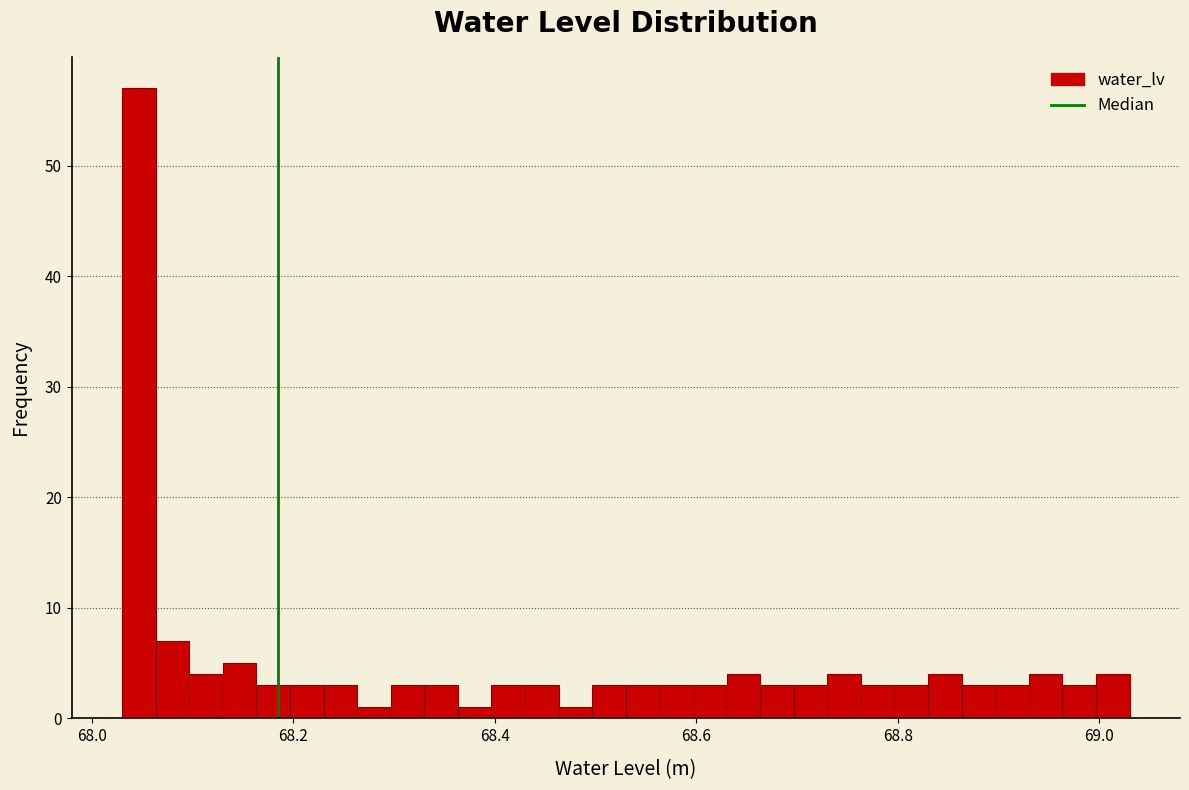

Around what value on the x-axis is the tallest bar? Give the approximate position of its centre, as read against the axis.

68.04